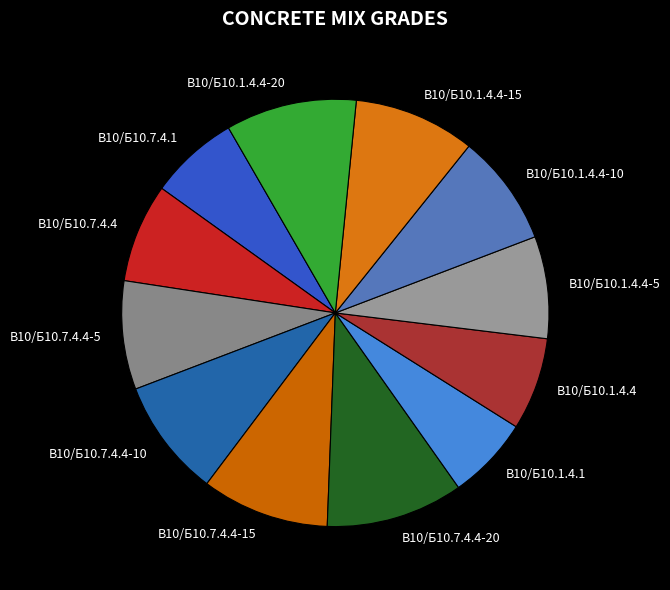

What is the ratio of the value at В10/Б10.7.4.4-10 to the value at В10/Б10.7.4.4-5?

1.1